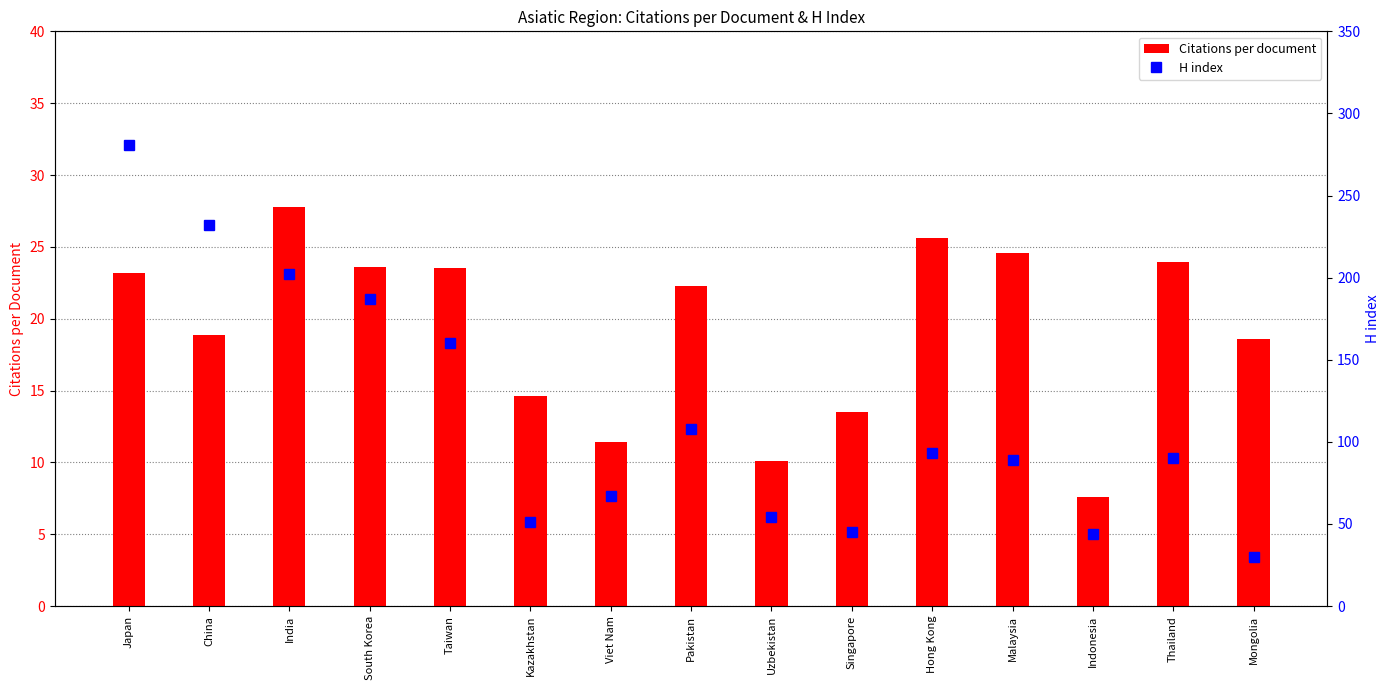

How many groups of bars are there?

15